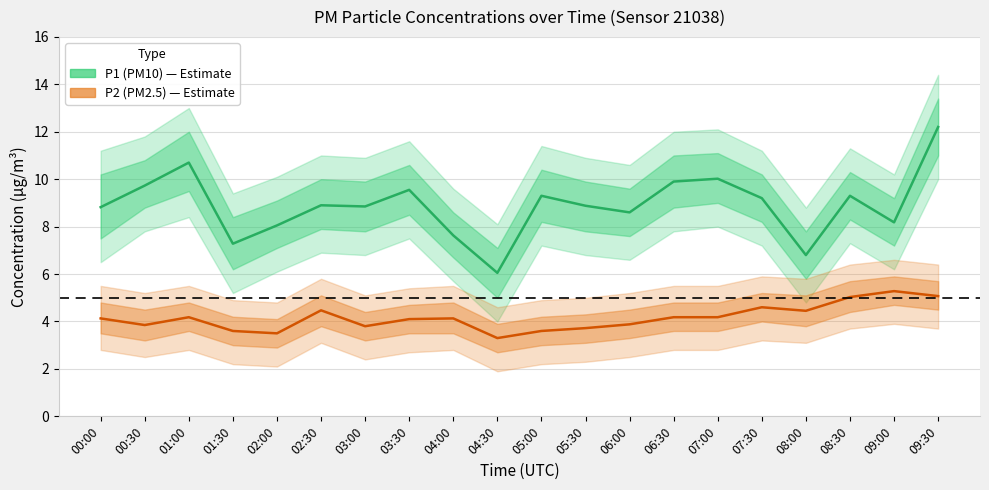

What is the sum of all P2 (PM2.5) values?

83.0